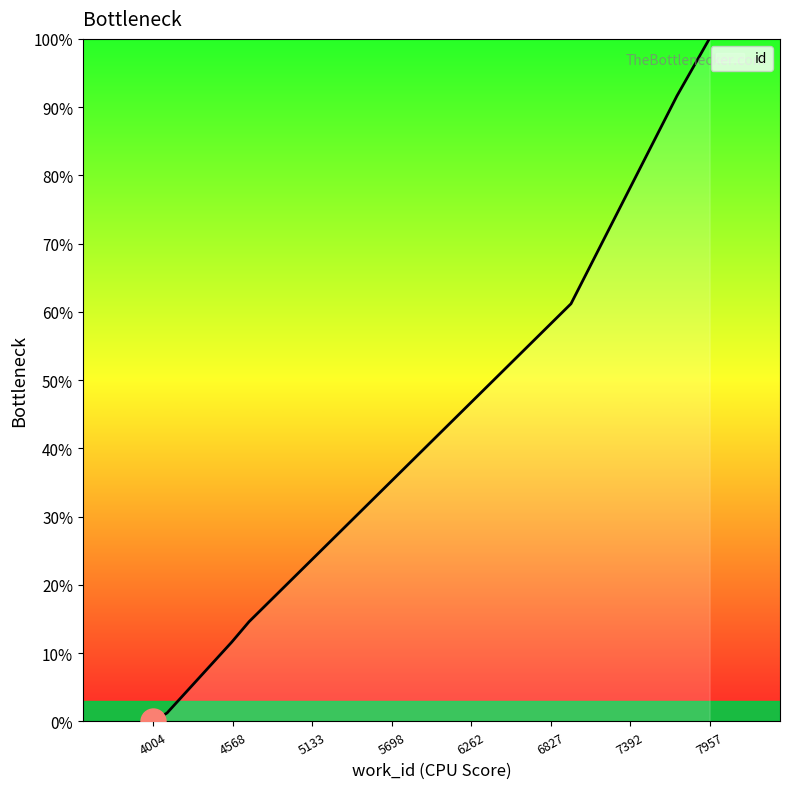

What is the greatest value displayed?

100.0